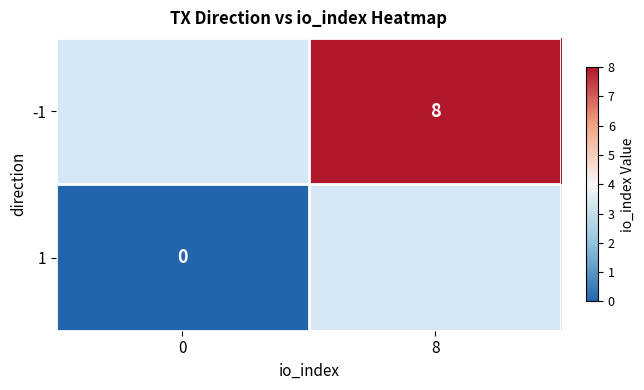

The value of -1 at 8 is 8. True or false?

True